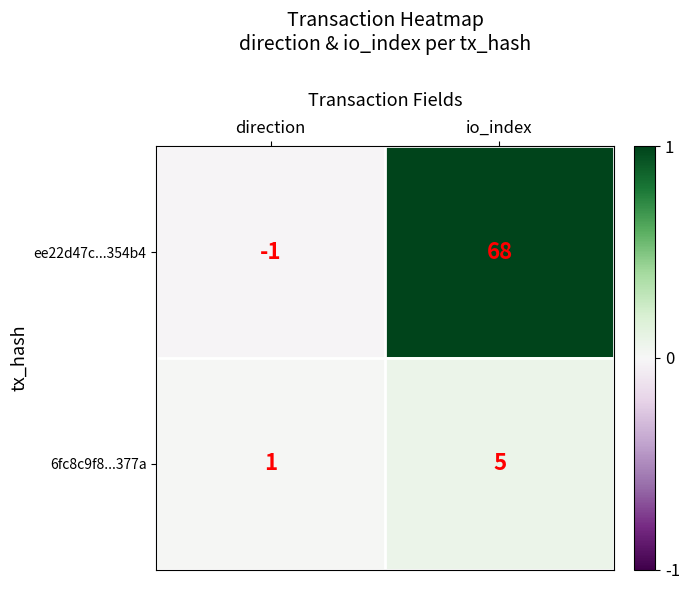

What is the difference between the maximum and minimum values in the 6fc8c9f8...377a series?

4